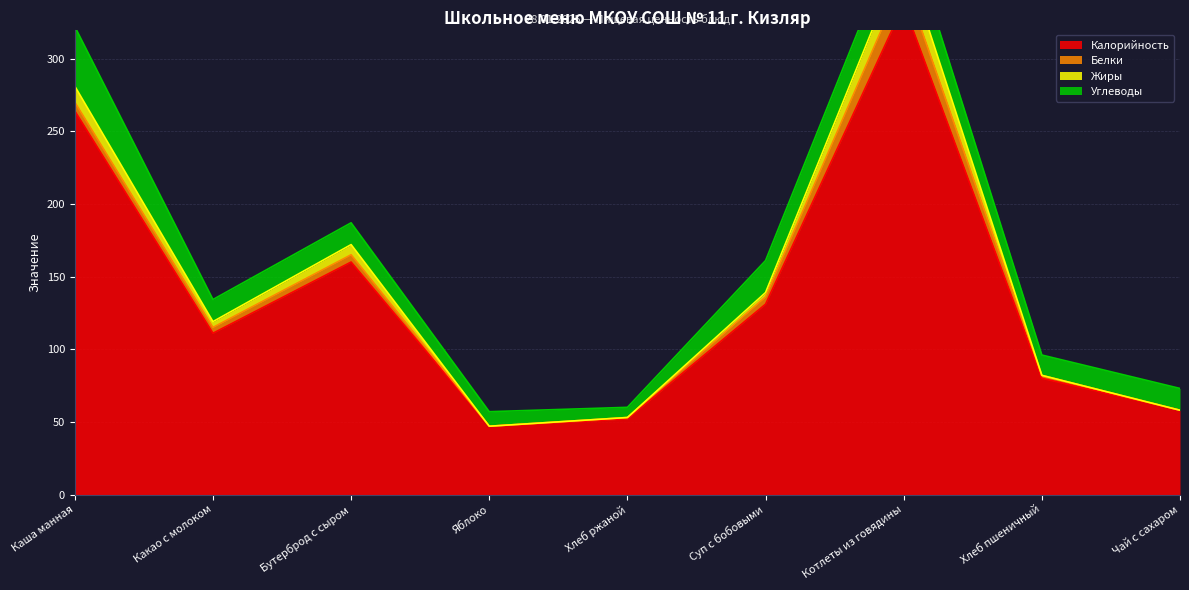

Is it true that Жиры equals 196 at Какао с молоком?

False